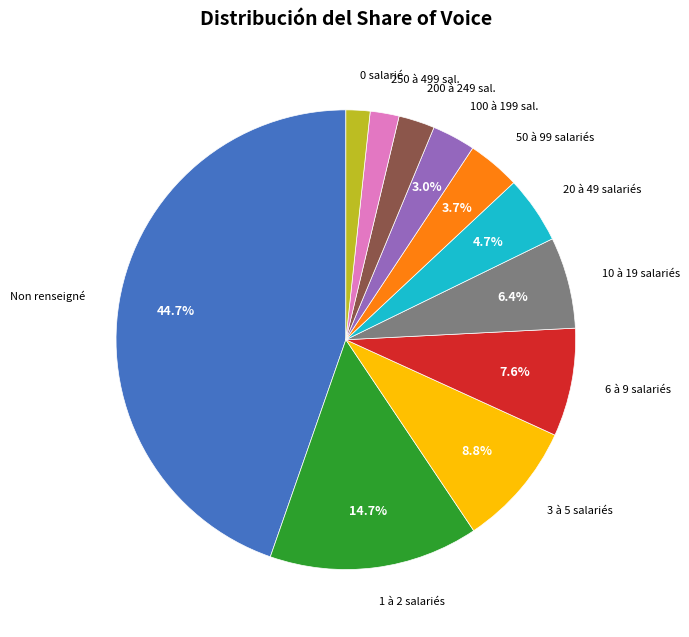

Does any single category account for the majority?

No